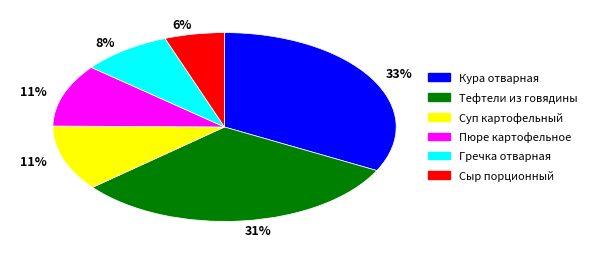

Is there any slice that represents more than half of the pie?

No